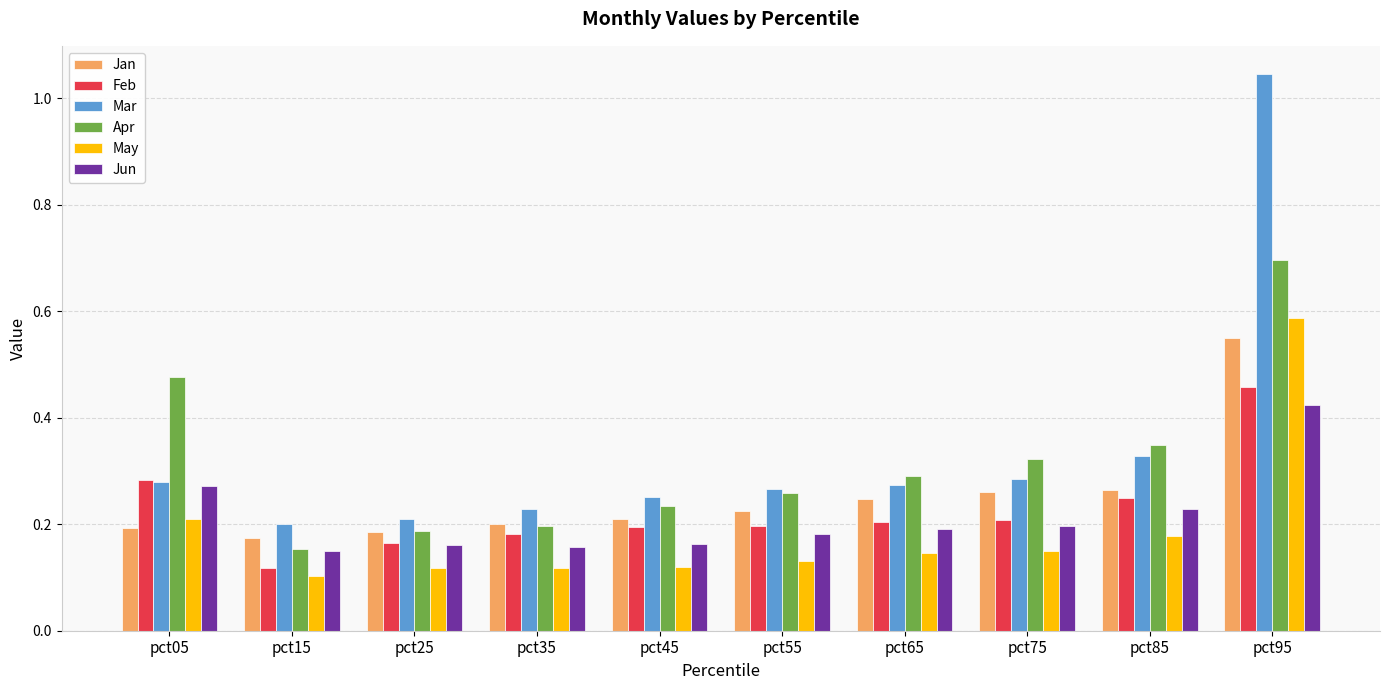

What is the difference between the maximum and minimum values in the Mar series?

0.8